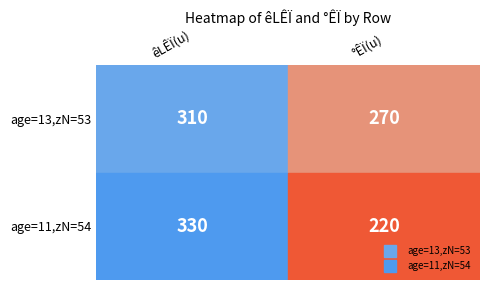

The Row 1 (age=13, zN=53) series shows 310 at 310. True or false?

True